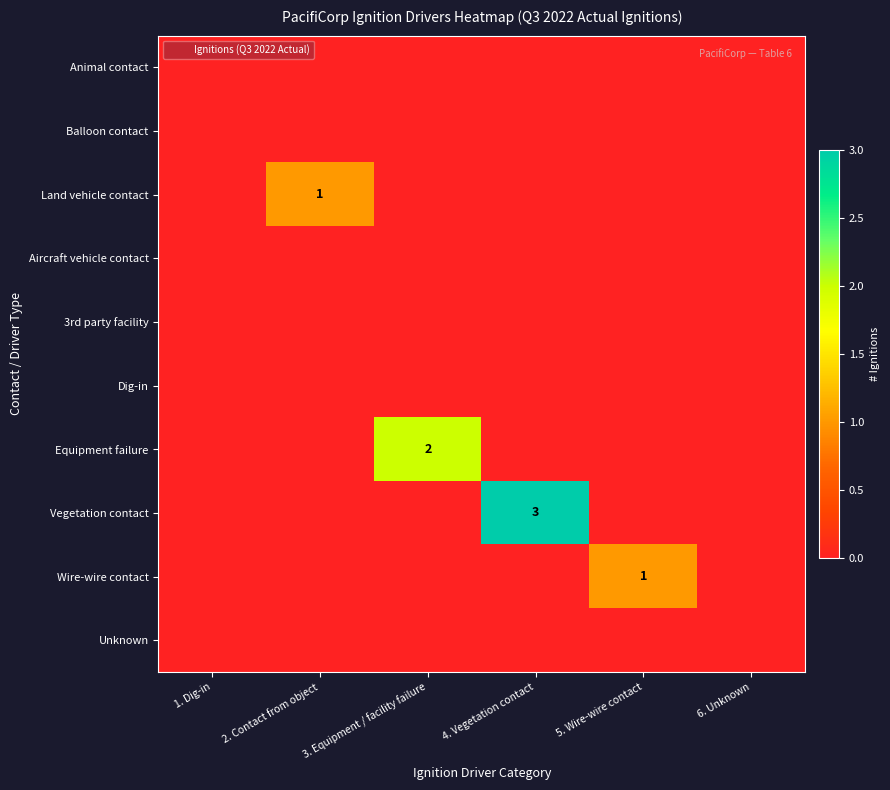

How many values in Vegetation contact are above zero?

1